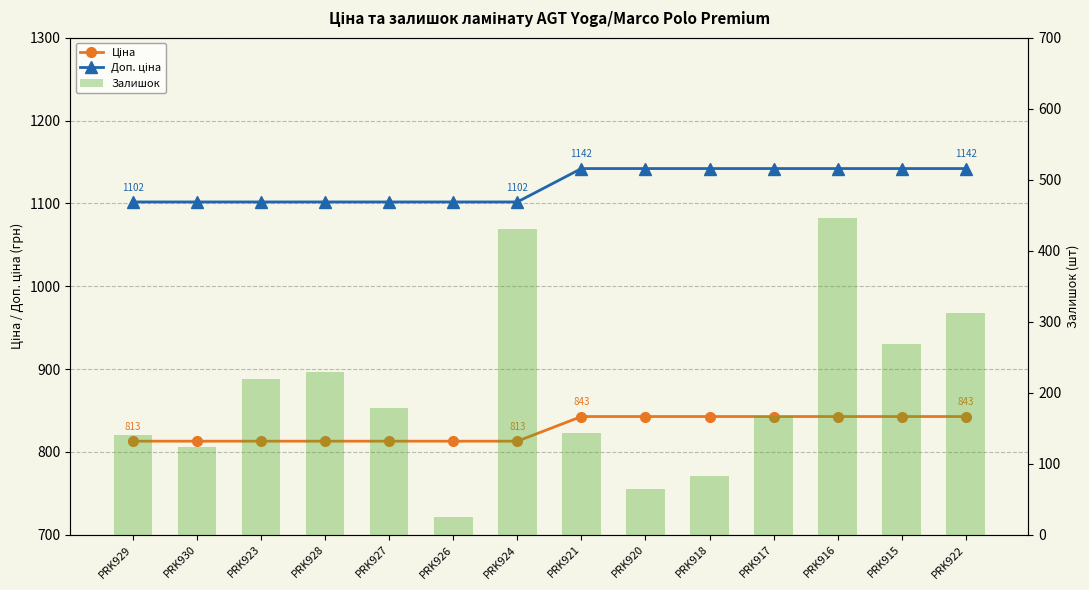

At which label does Ціна first exceed 842?

PRK921